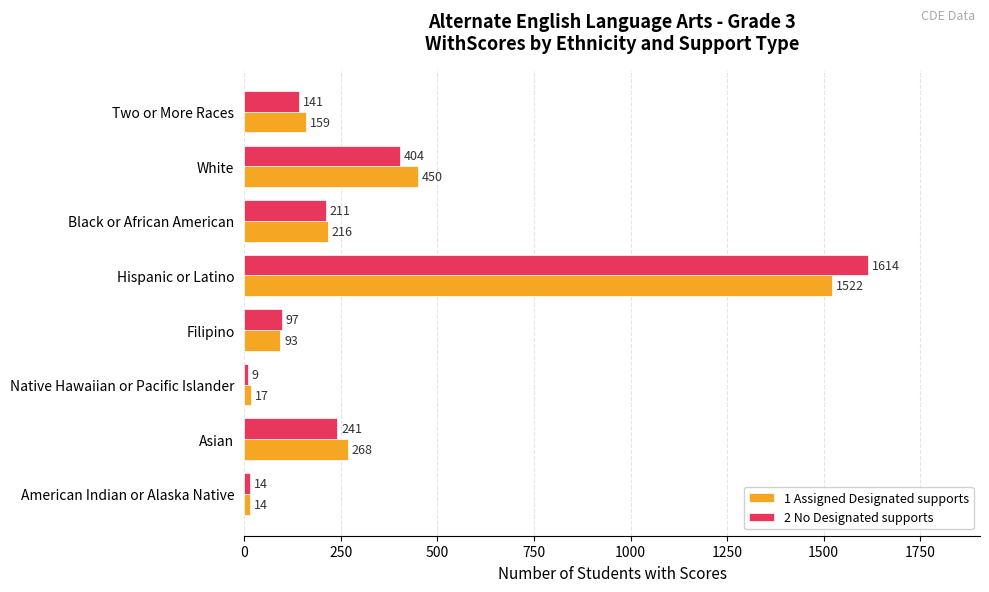

What is the highest value of the 2 No Designated supports series?

1614